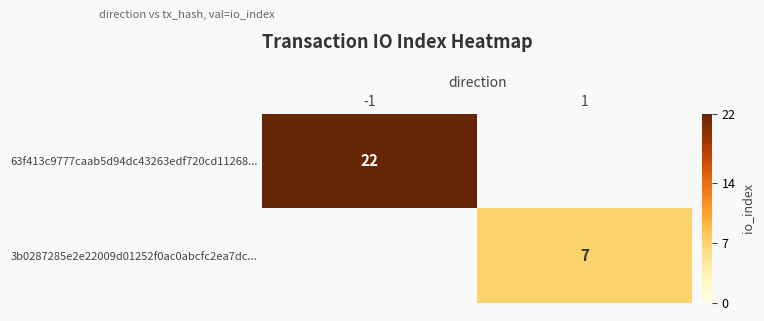

Is it true that 3b0287285e2e22009d01252f0ac0abcfc2ea7dc... equals 7 at 1?

True